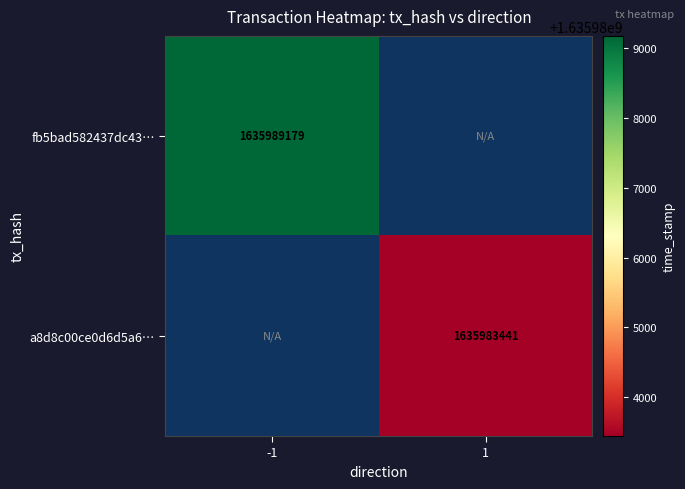

What is the minimum value shown in the chart?

1635983441.0